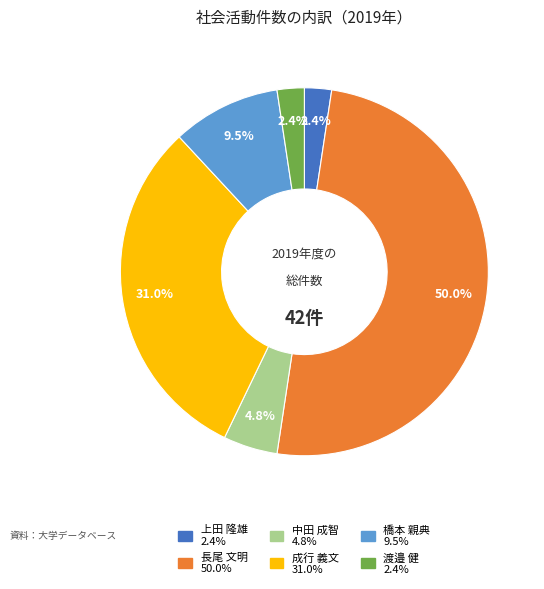

Which slice is the largest?

長尾 文明